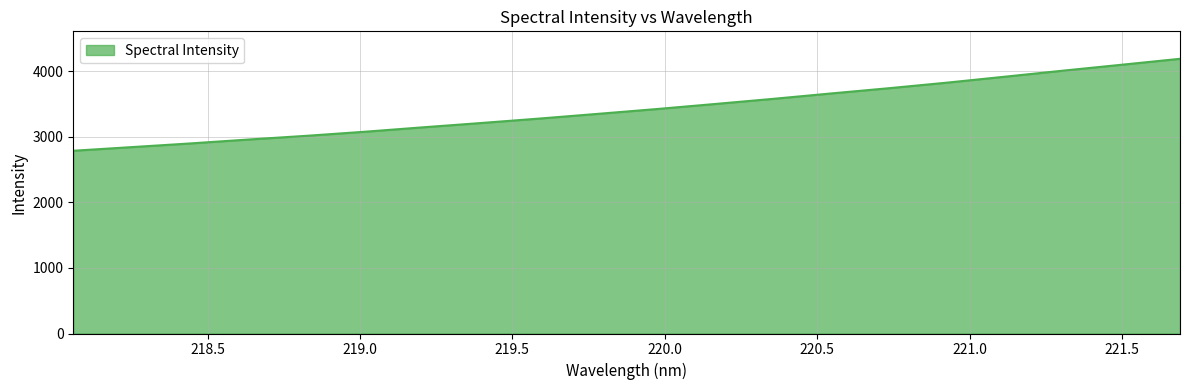

What is the difference between the maximum and minimum values?

1401.4